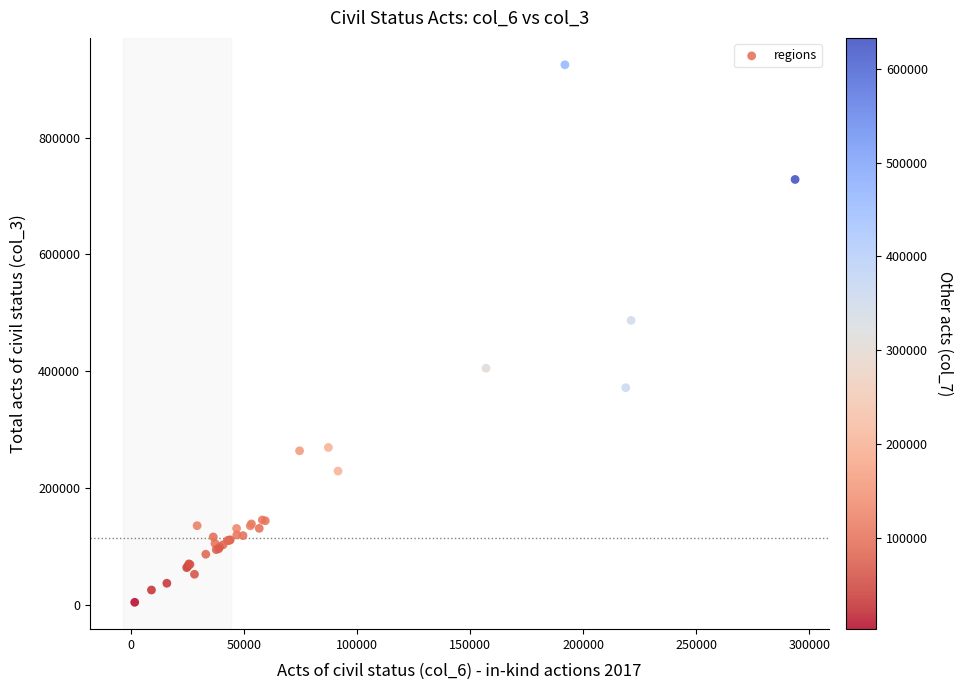

What Y value in the scatter plot is closest to 464556?

487005